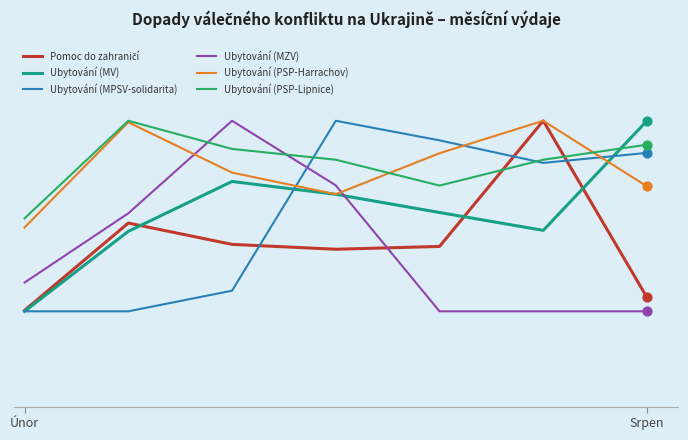

Which series has the largest total across all categories?

Ubytování (PSP-Lipnice)